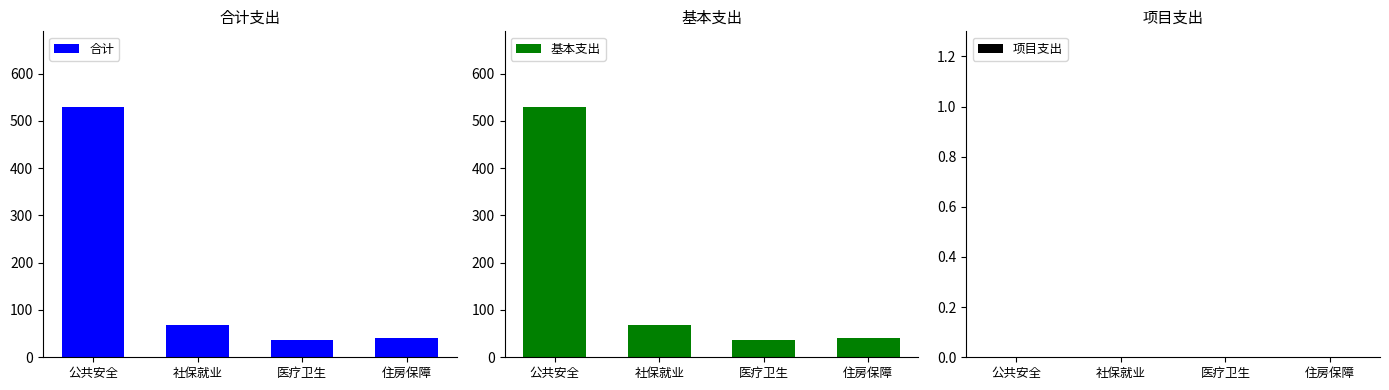

What is the sum of all 合计 values?

676.9